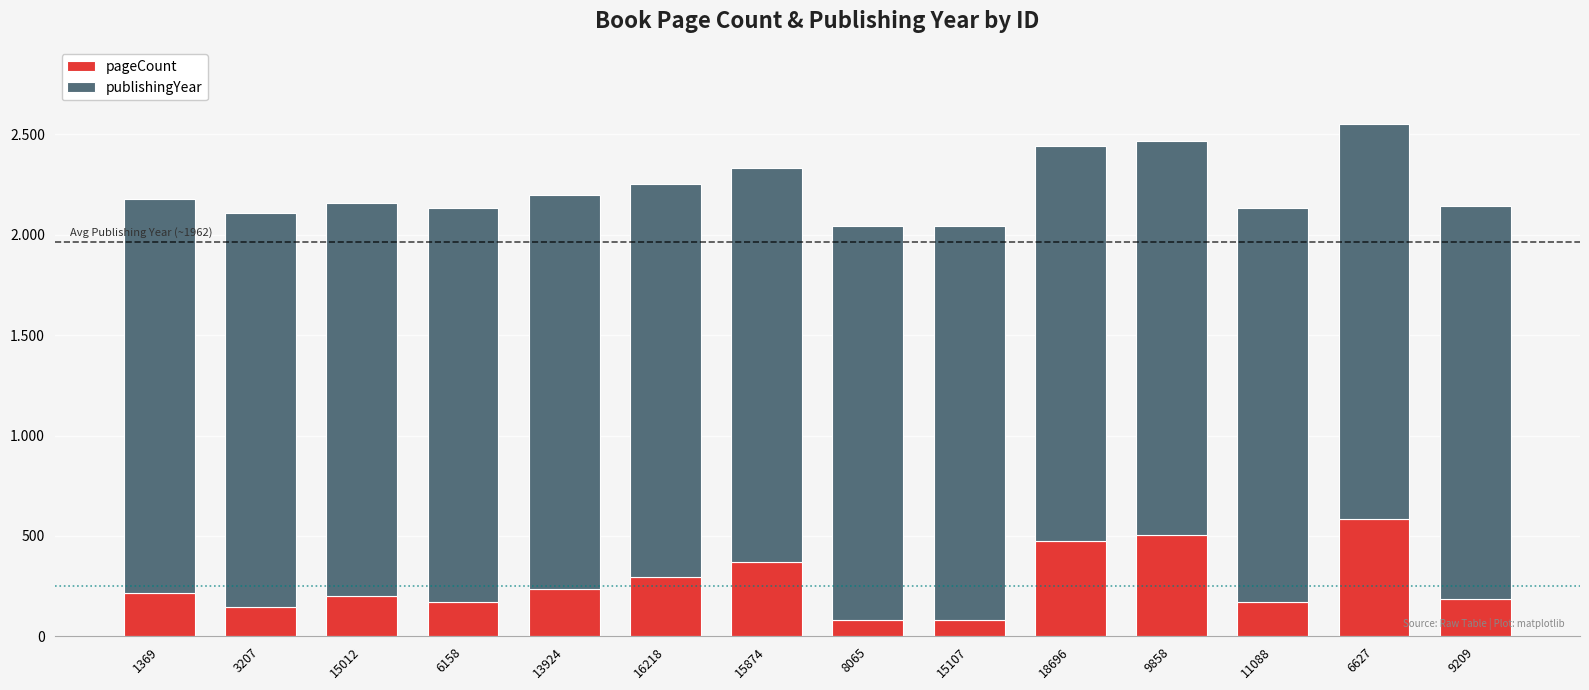

Which has a higher value, 9209 or 8065?

9209